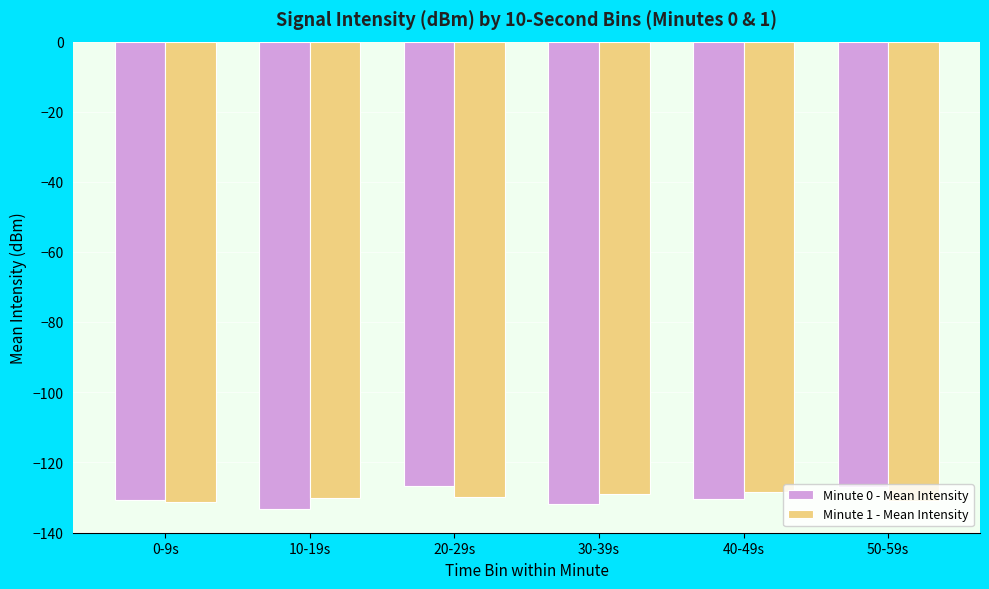

What position from the left is 10-19s?

2